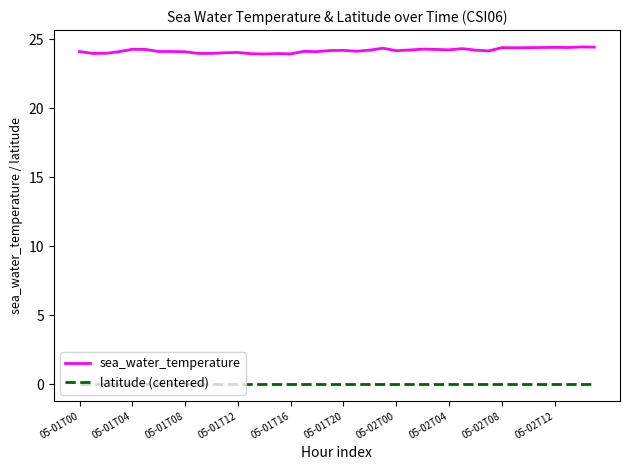

True or false: sea_water_temperature and latitude (centered) cross at least once.

False